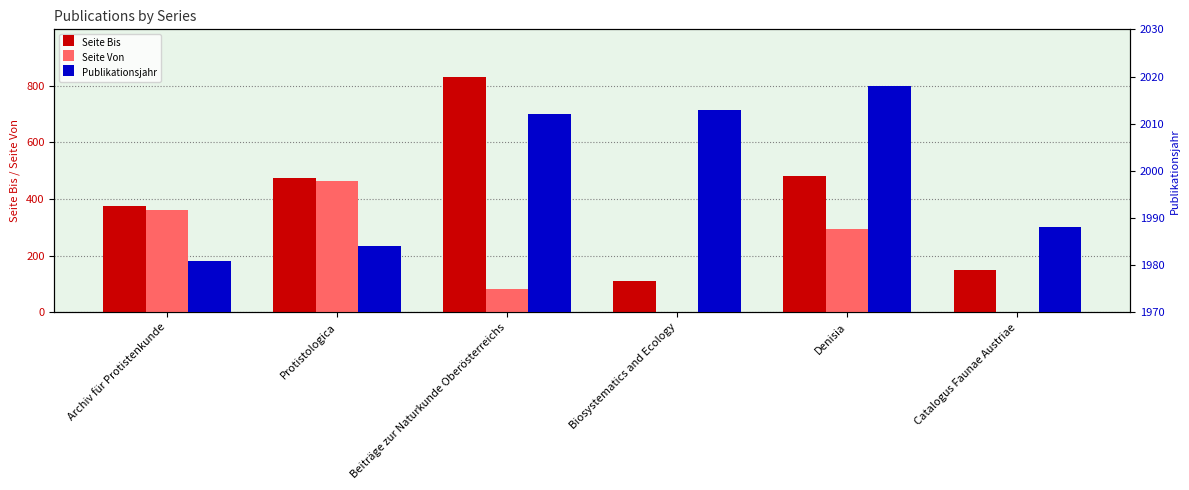

What is the label of the 6th bar from the right?

Archiv für Protistenkunde